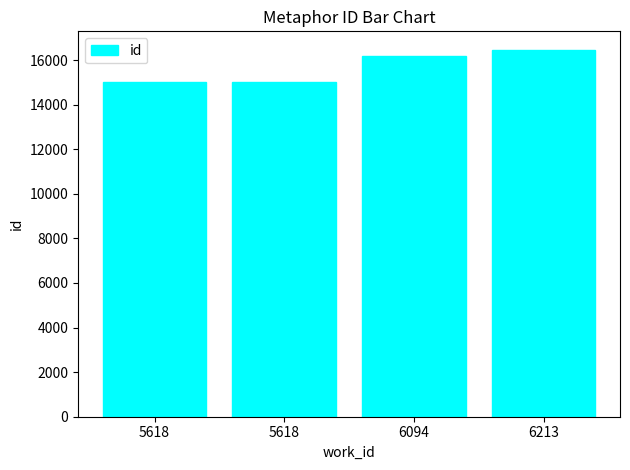

What is the change in value from 6094 to 6213?

+283